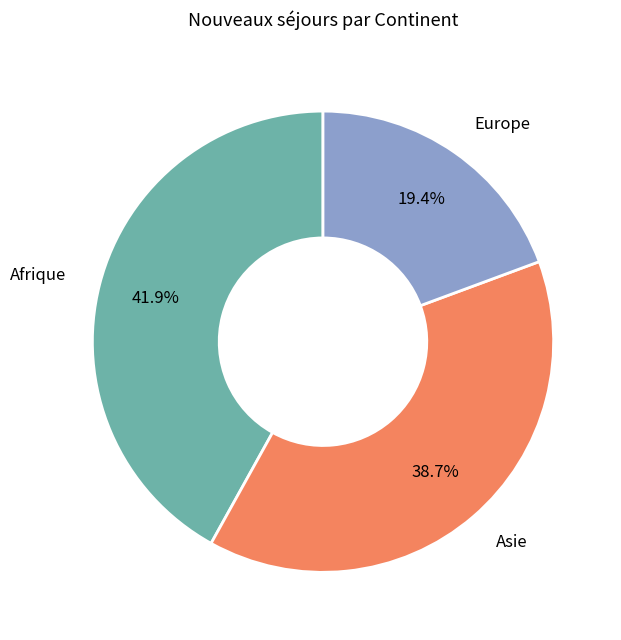

The Asie slice represents 28% of the pie. True or false?

False